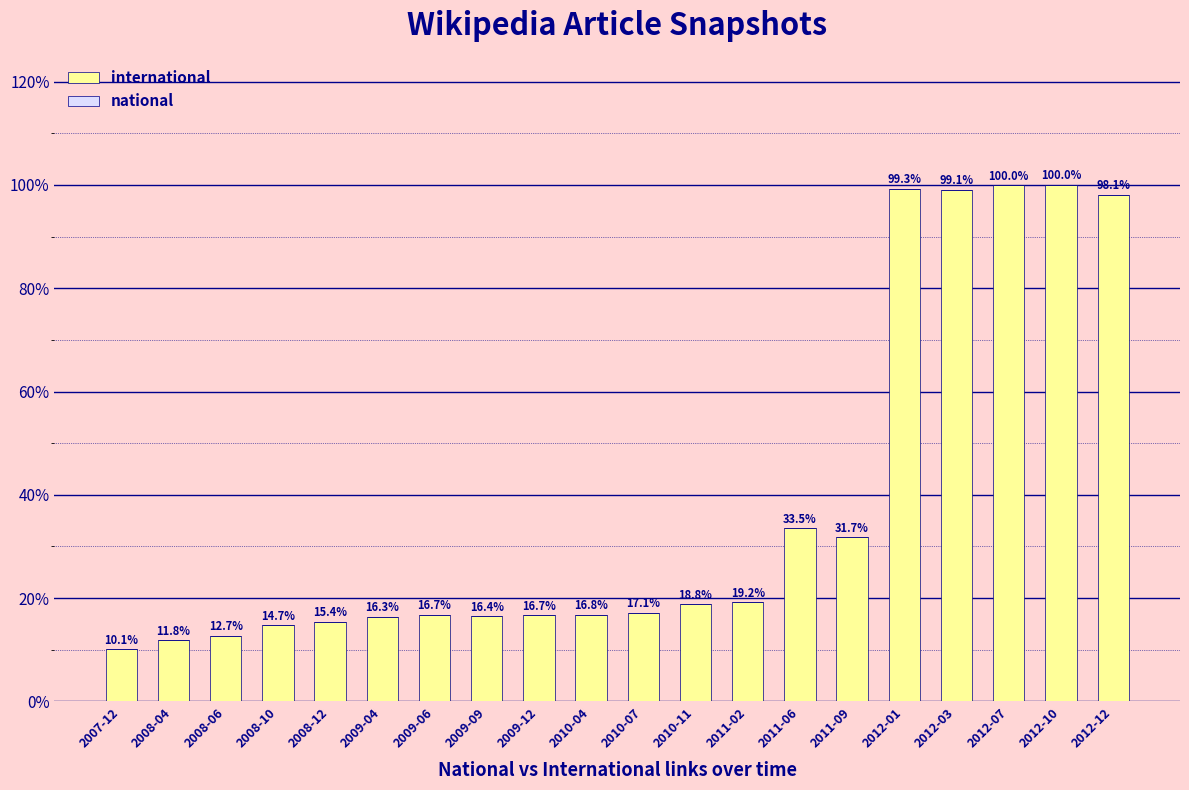

What is the maximum value shown in the chart?

100.0